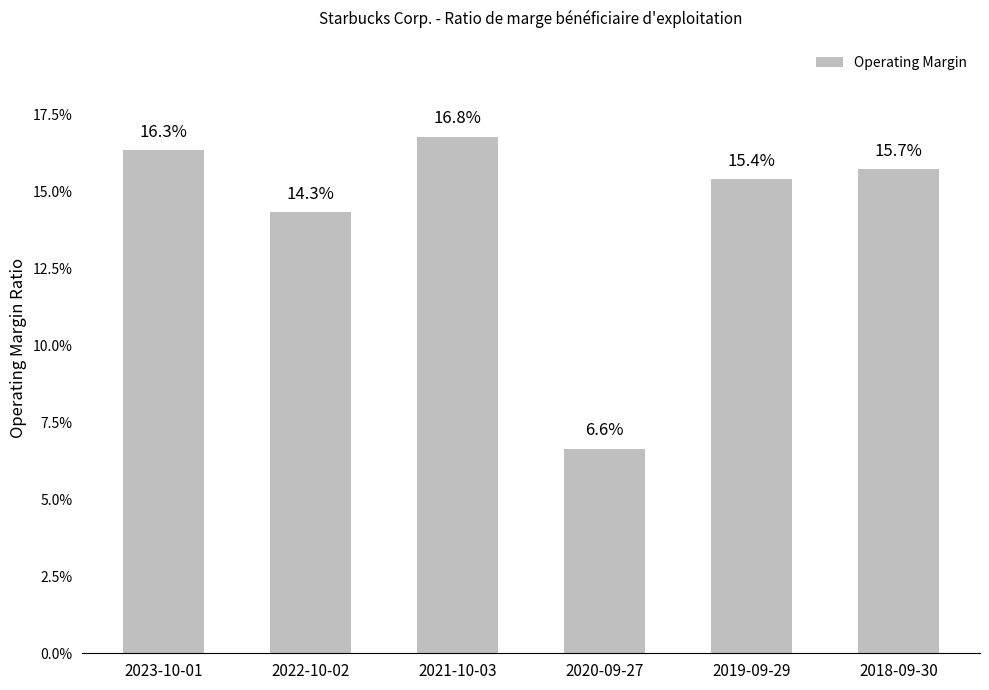

Does the chart contain any negative values?

No